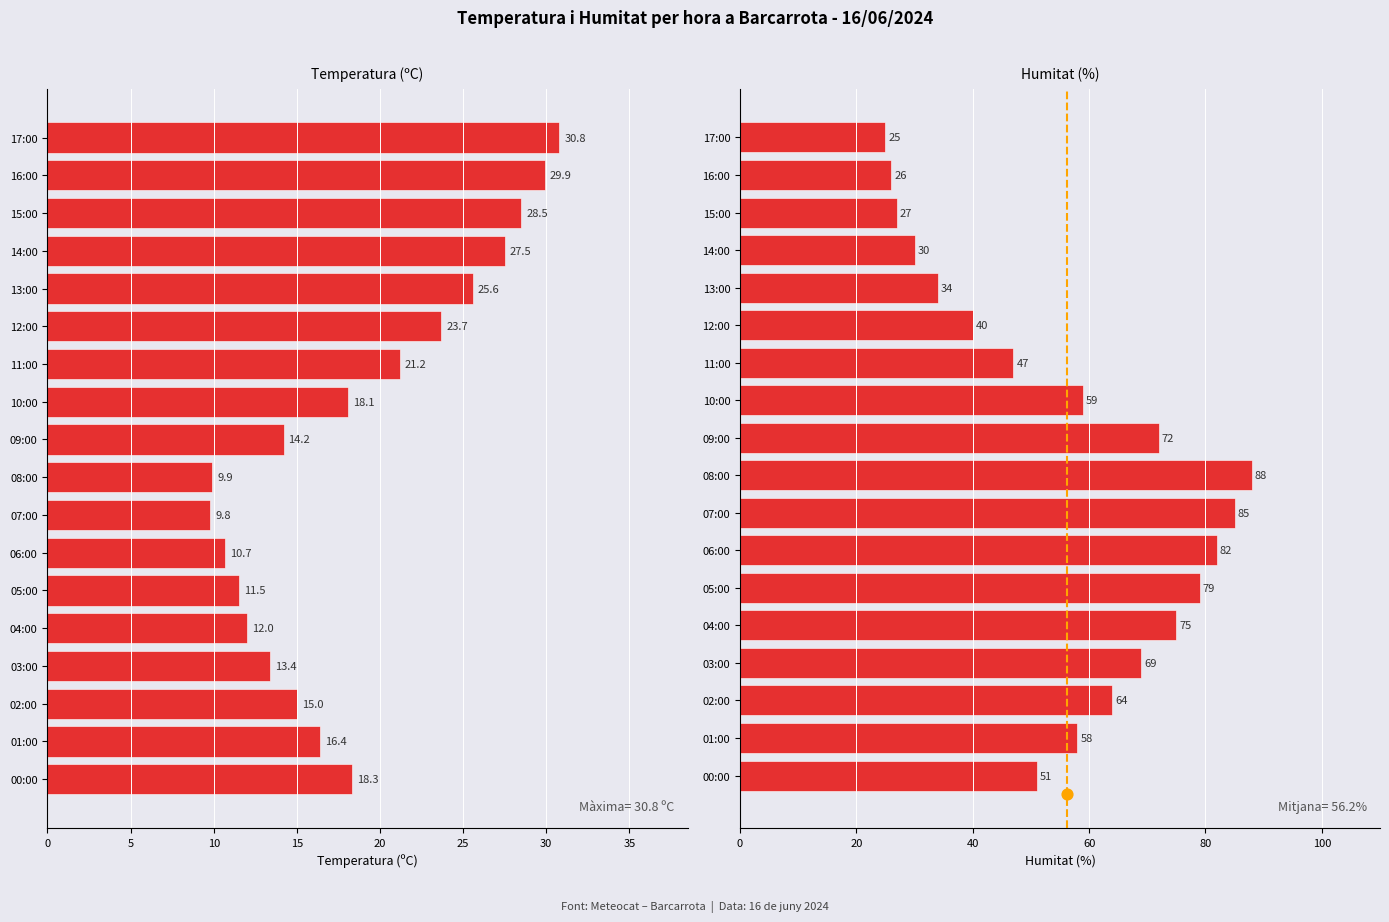

At how many categories does at least one series exceed 36?

13